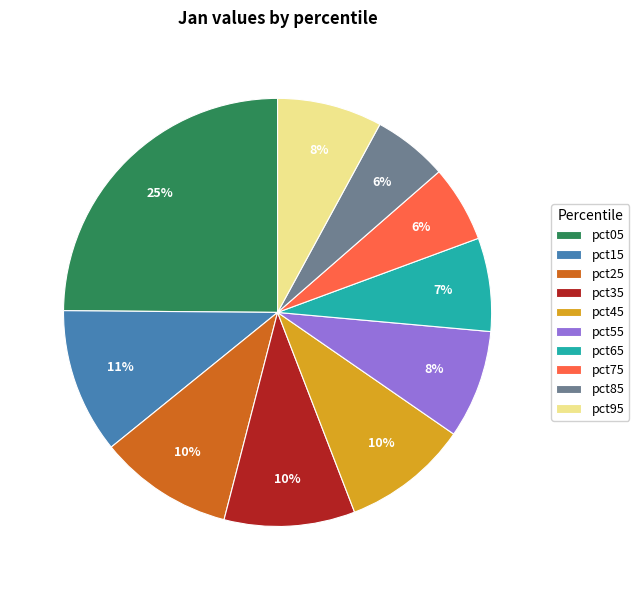

What percentage is the pct35 slice, to the nearest percent?

10%